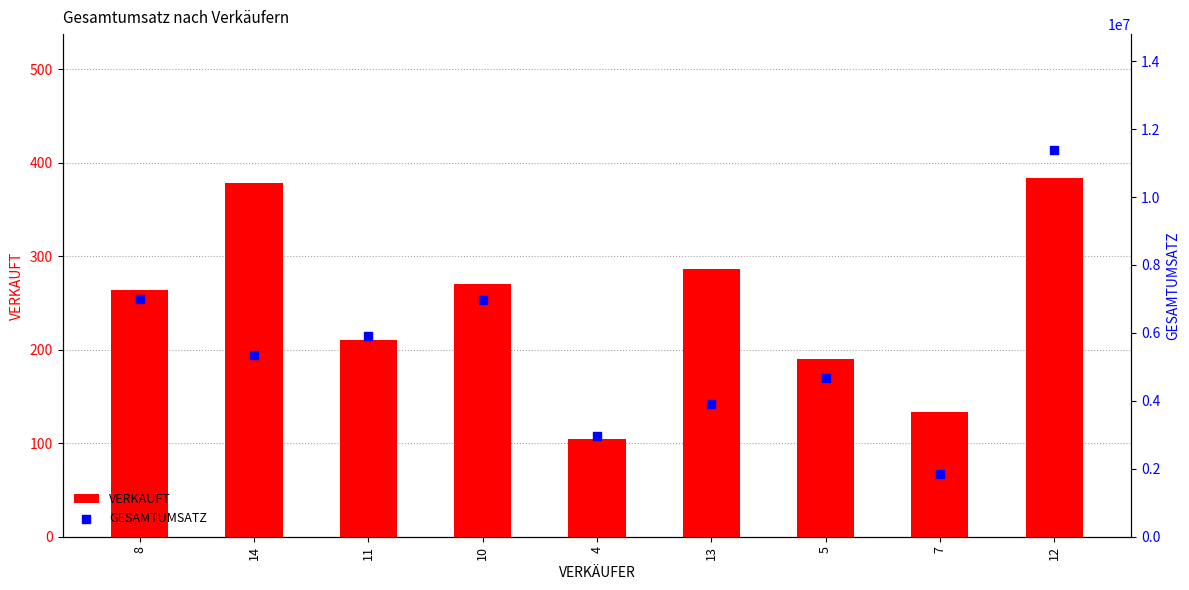

At how many categories does at least one series exceed 9371121?

1